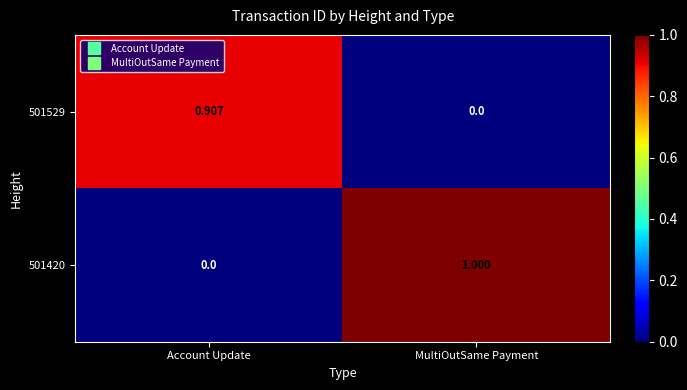

Which category has the highest value across all series?

MultiOutSame Payment